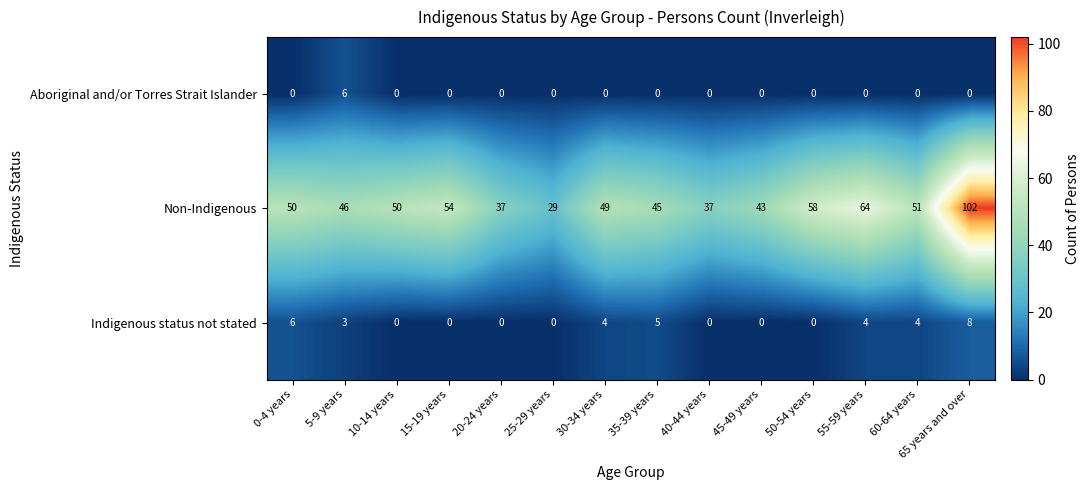

What is the minimum value for Non-Indigenous?

29